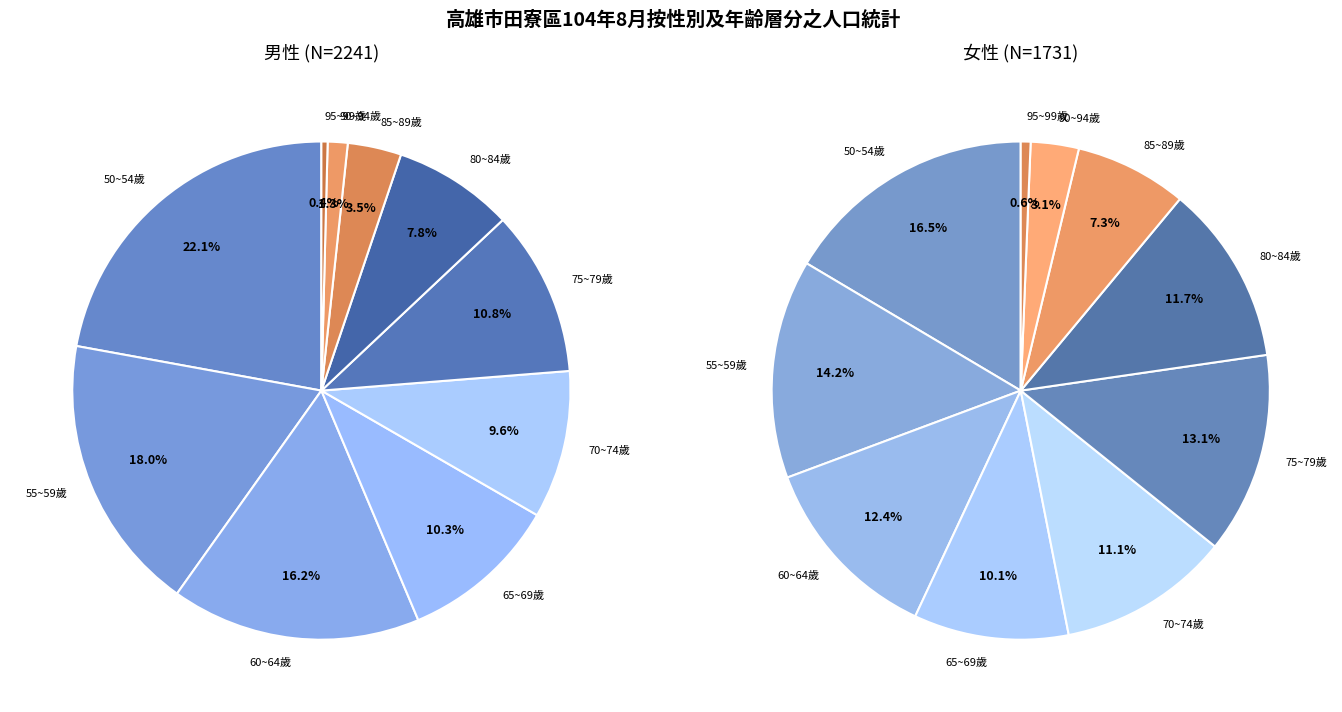

What percentage do 65~69歲 and 80~84歲 together represent?

19.7%